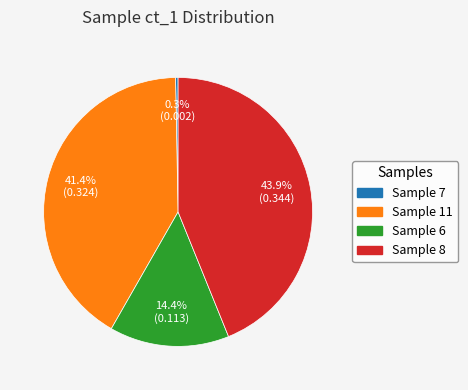

How many slices are in this pie chart?

4